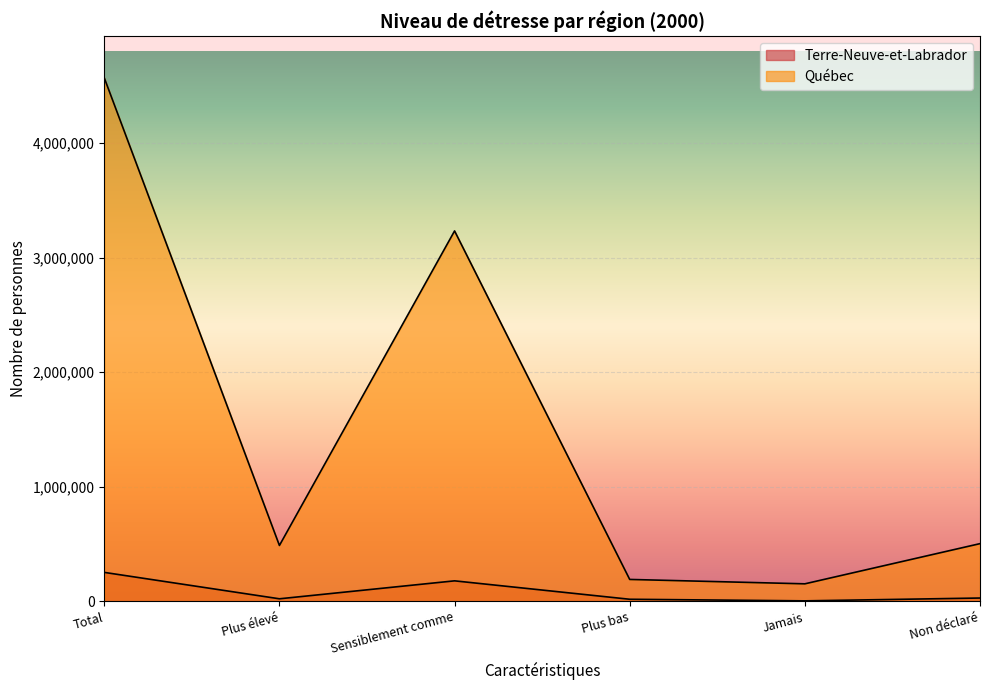

Reading left to right, extract all data points from this chart.

Terre-Neuve-et-Labrador: Total=252859	Plus élevé=22278	Sensiblement comme=179042	Plus bas=18235	Jamais=4317	Non déclaré=28988
Québec: Total=4570487	Plus élevé=487954	Sensiblement comme=3234334	Plus bas=191303	Jamais=153009	Non déclaré=503887